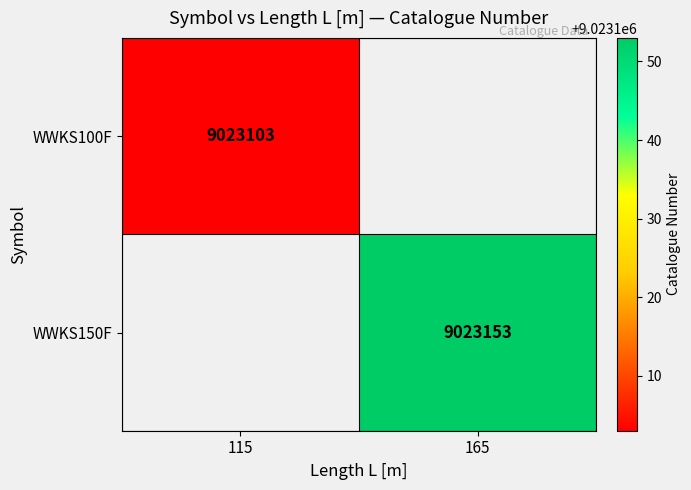

What is the greatest value displayed?

9023153.0